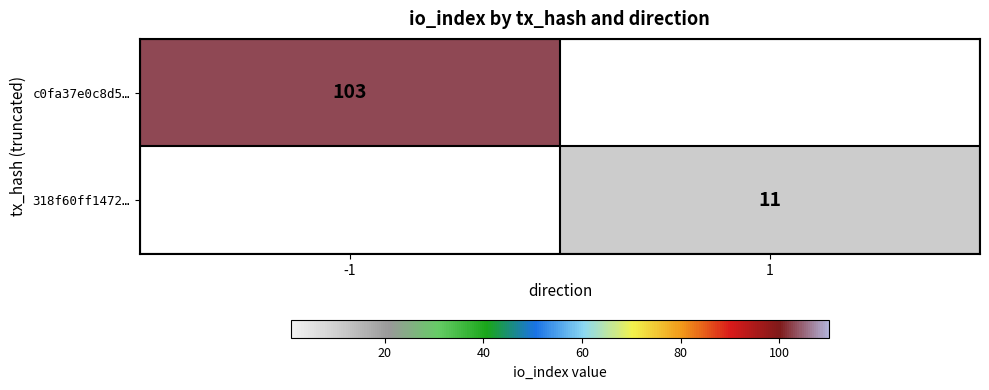

Is it true that 318f60ff1472… equals 6 at 1?

False